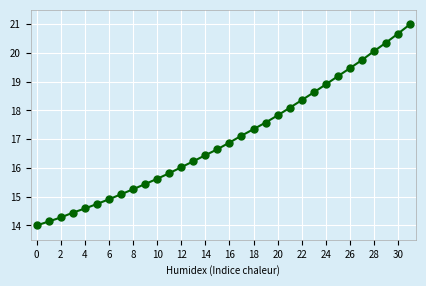

What is the value of the 15th point from the left?

16.4